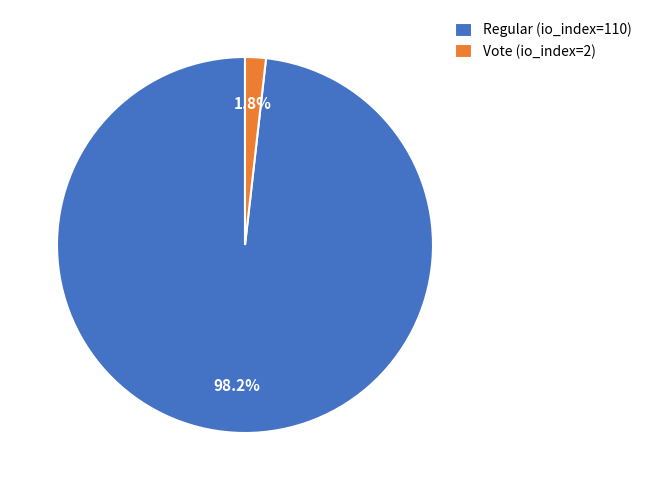

To the nearest percent, what is the combined percentage of Vote (io_index=2) and Regular (io_index=110)?

100%